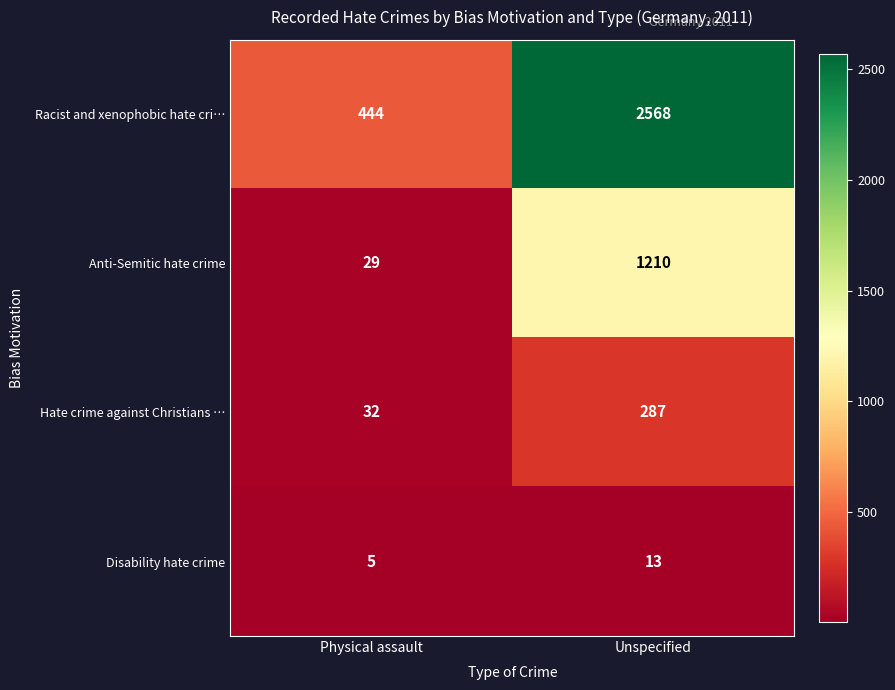

Which label corresponds to the smallest value in the chart?

Physical assault